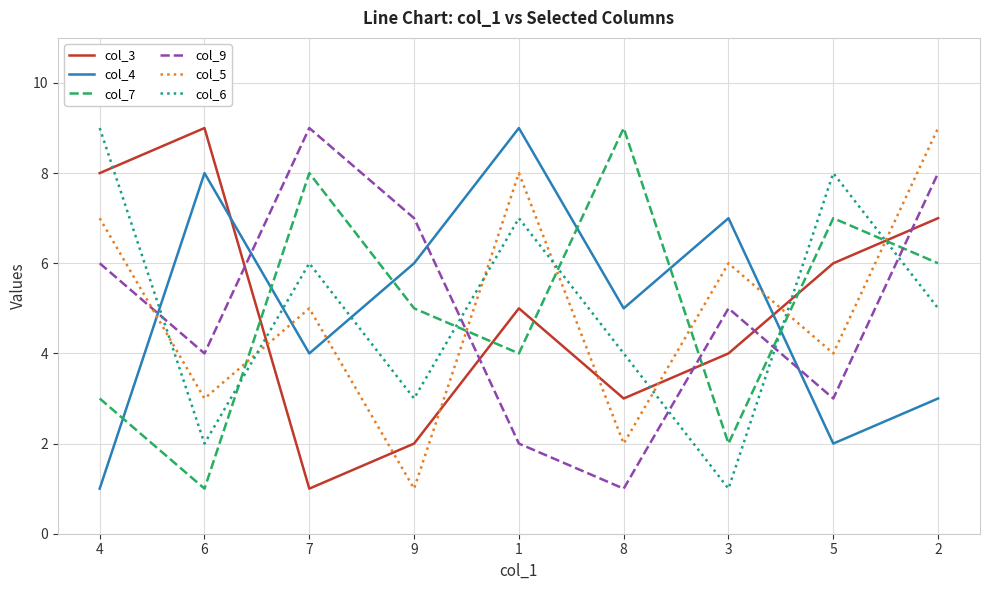

What is the spread (max minus min) of values at 5?

6